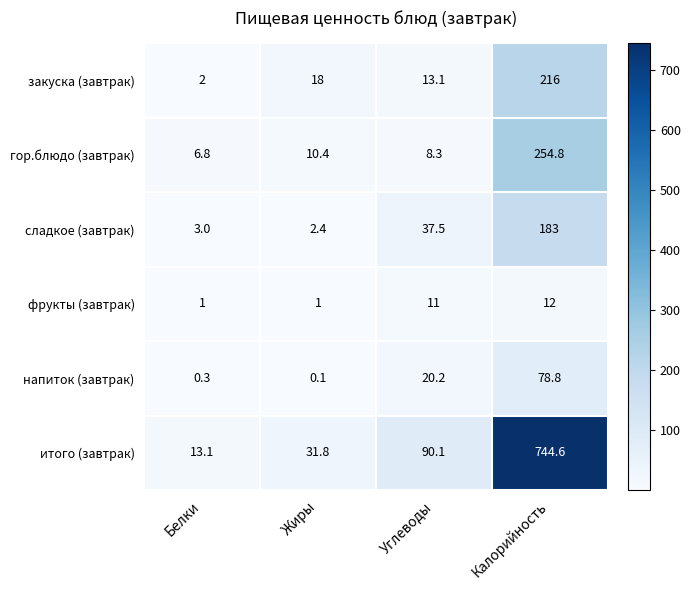

What is the sum of the напиток (завтрак) values at Белки and Жиры?

0.4